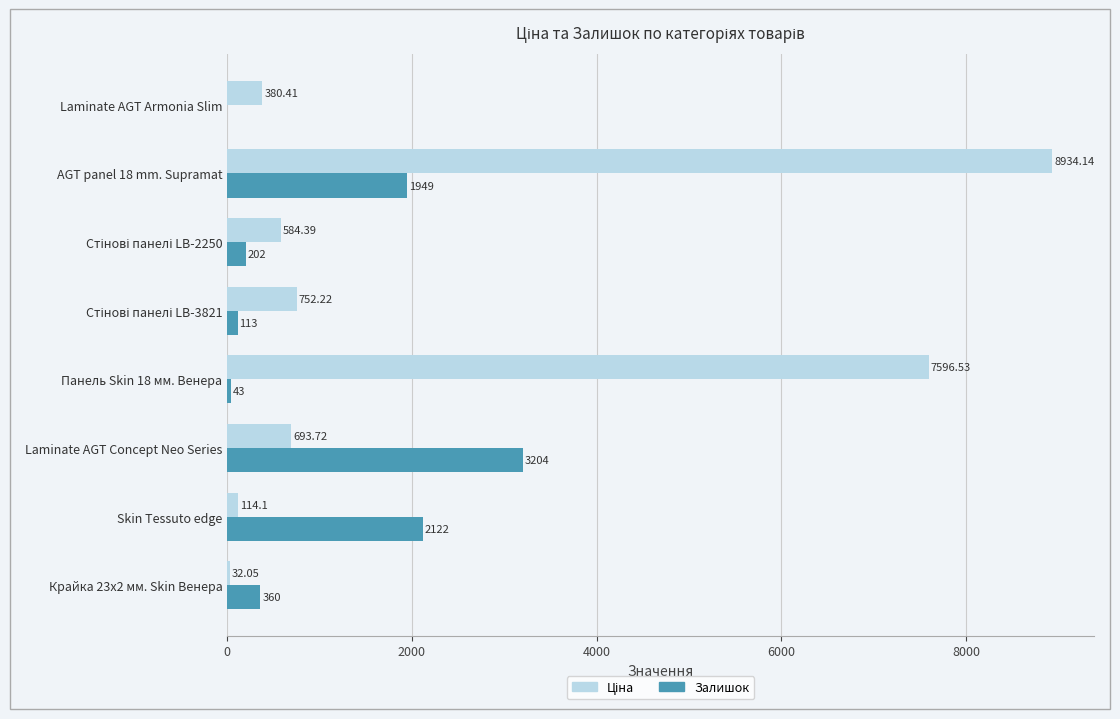

What is the sum of all Залишок values?

7993.0